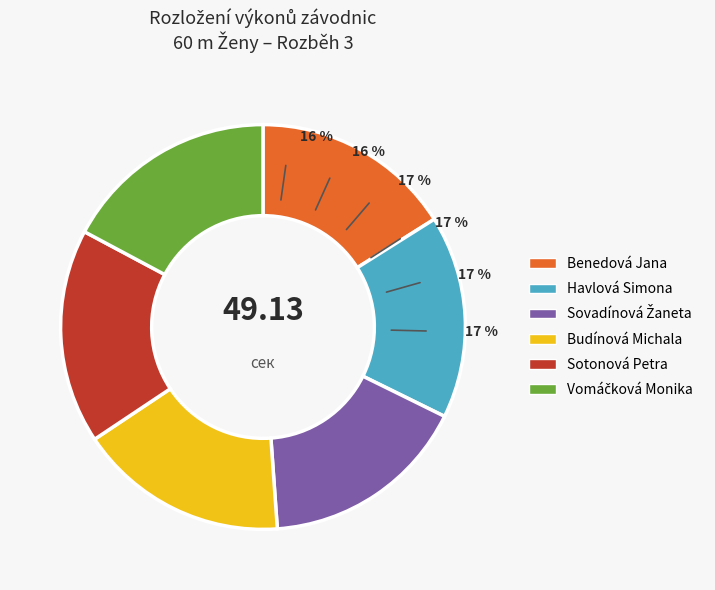

Which category has the smallest portion of the pie?

Benedová Jana